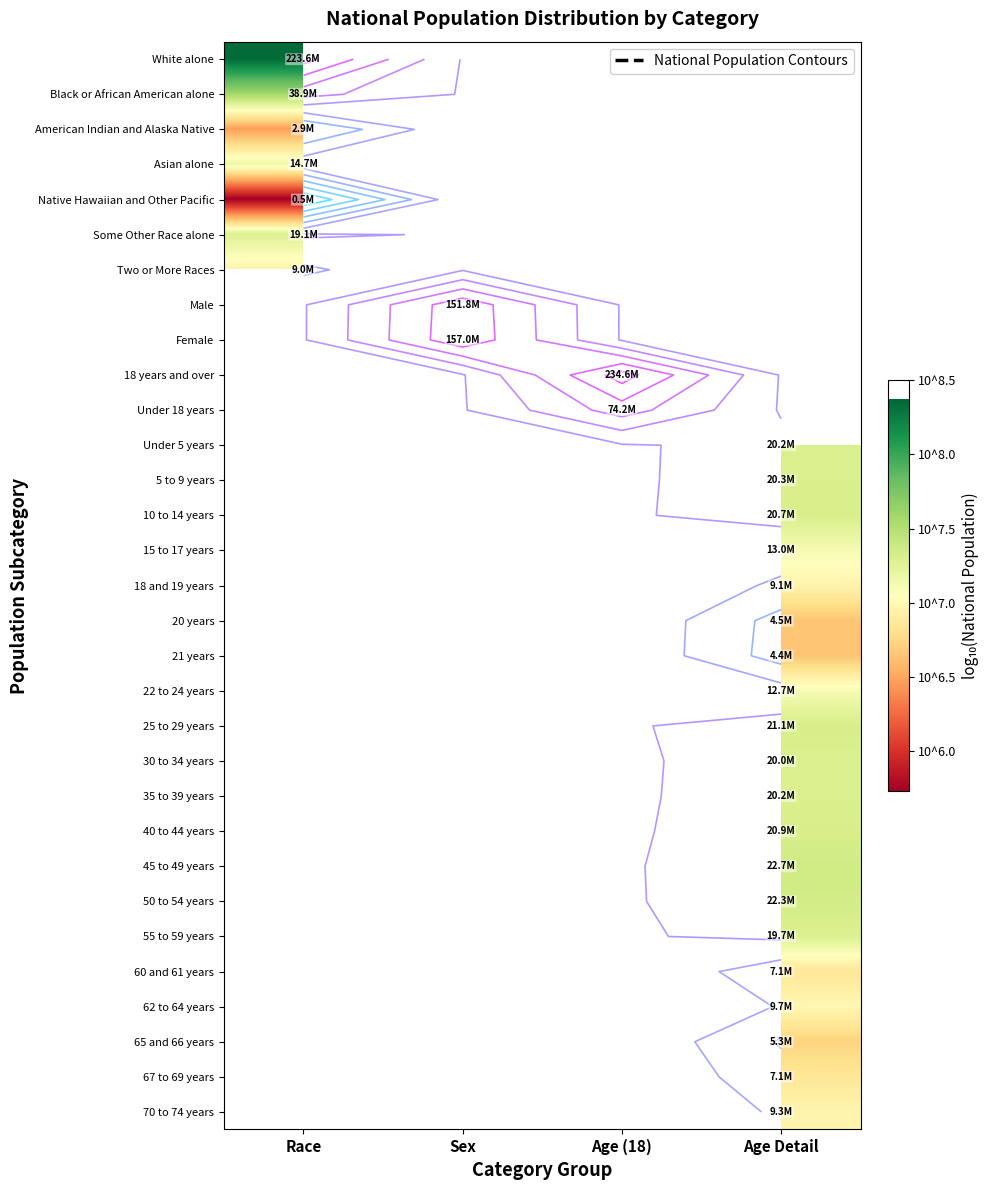

What is the greatest value displayed?

8.4